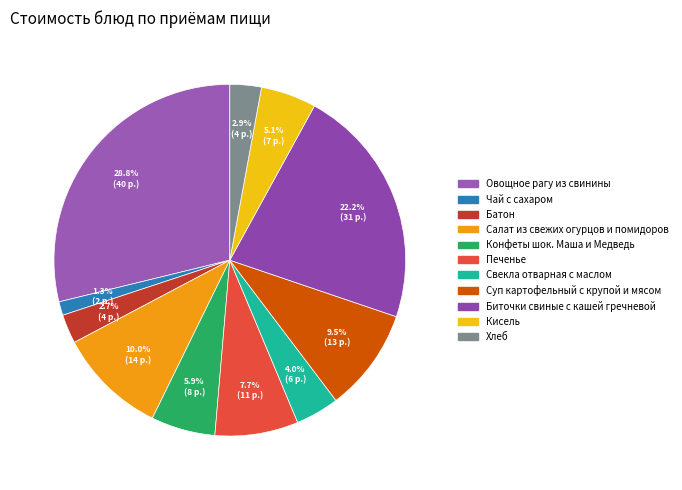

What is the change in value from Печенье to Свекла отварная с маслом?

-5.0